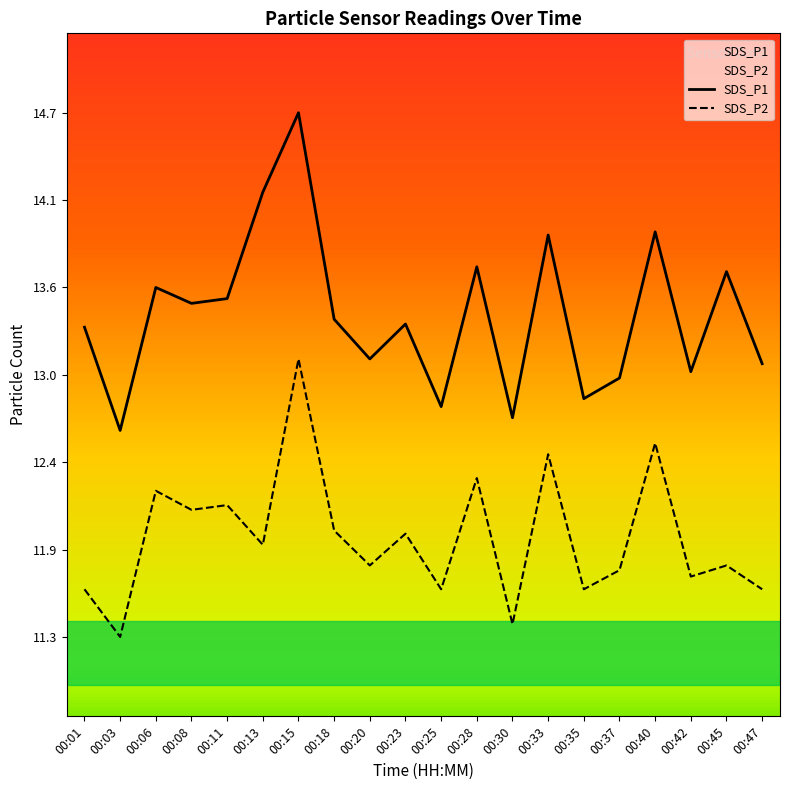

How many lines are shown in the chart?

2